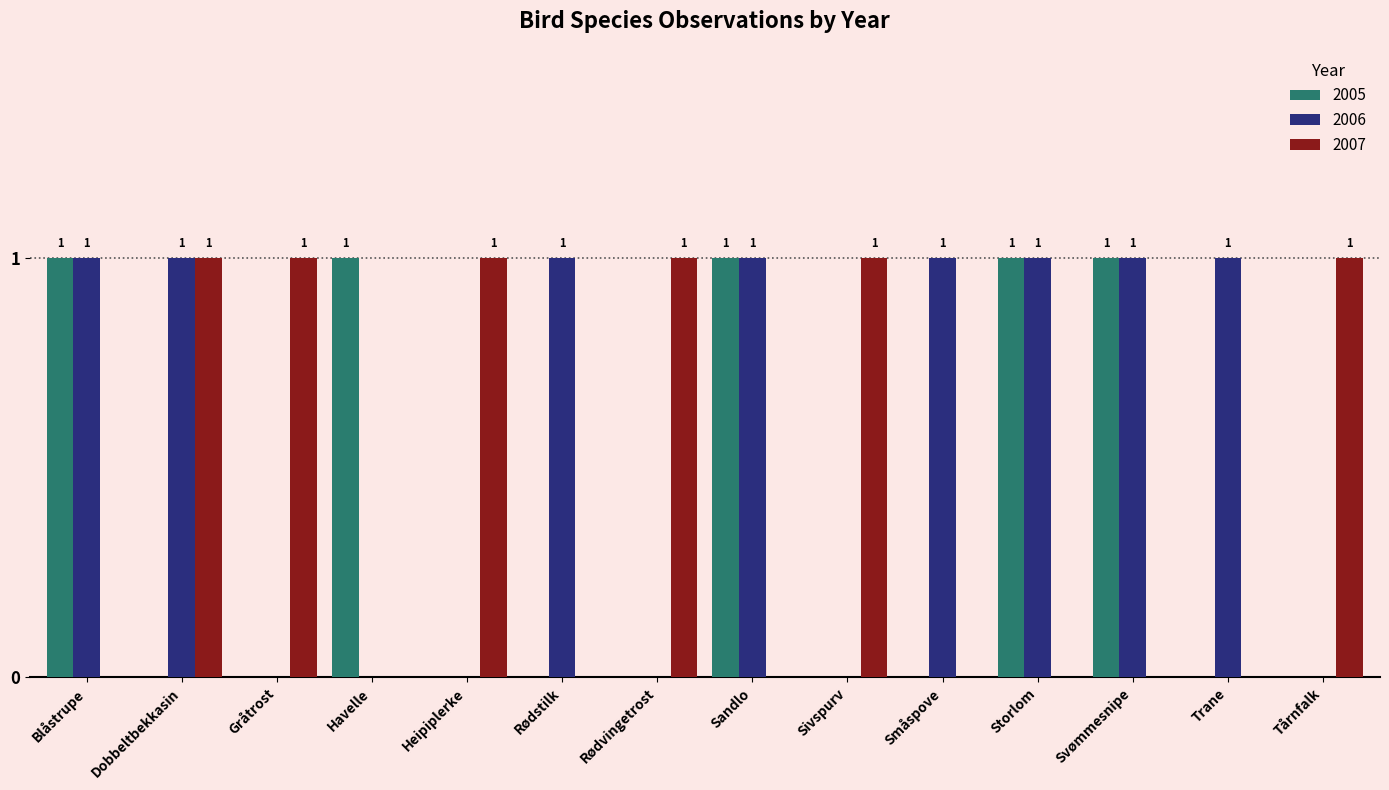

What is the average value of the 2006 series?

1